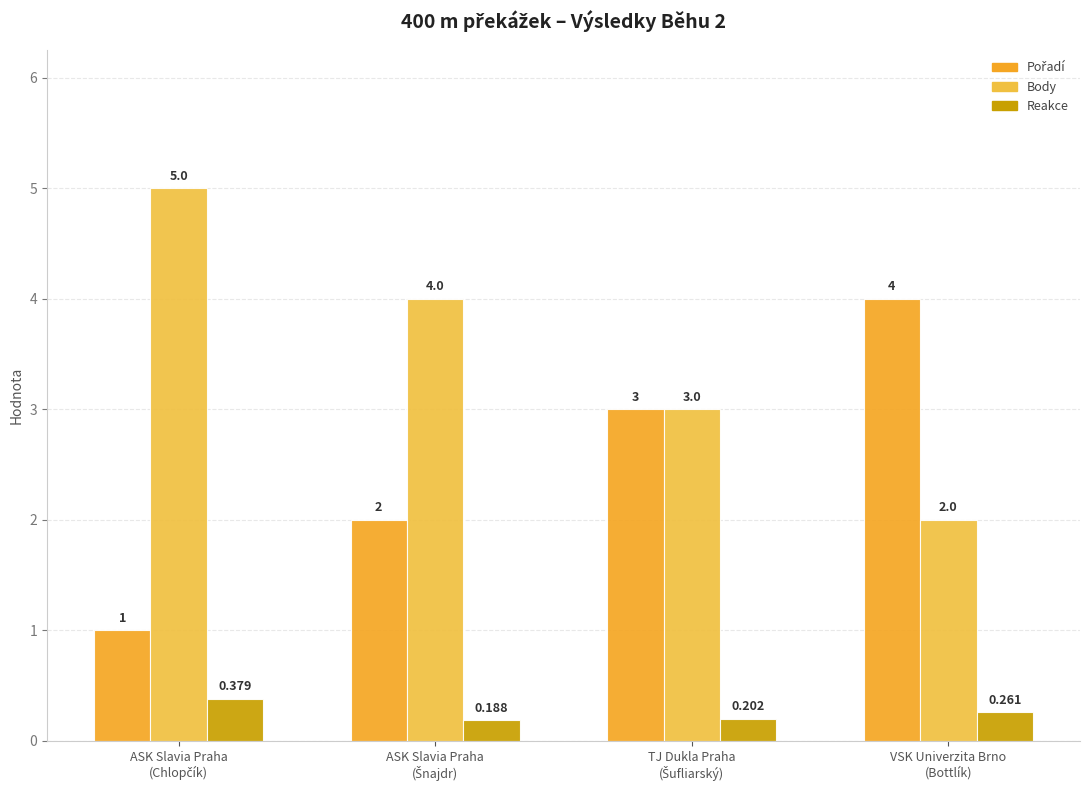

Count the number of data series in this chart.

3